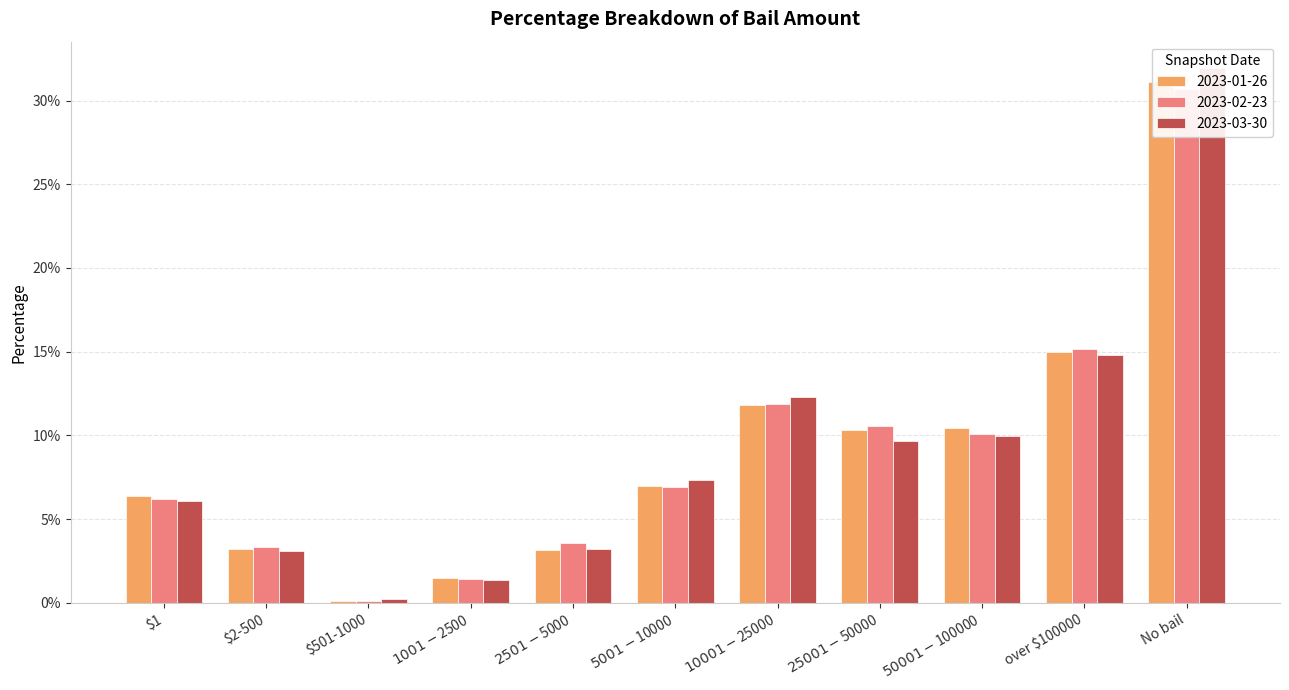

List the series in order of their peak value, lowest first.

2023-02-23, 2023-01-26, 2023-03-30